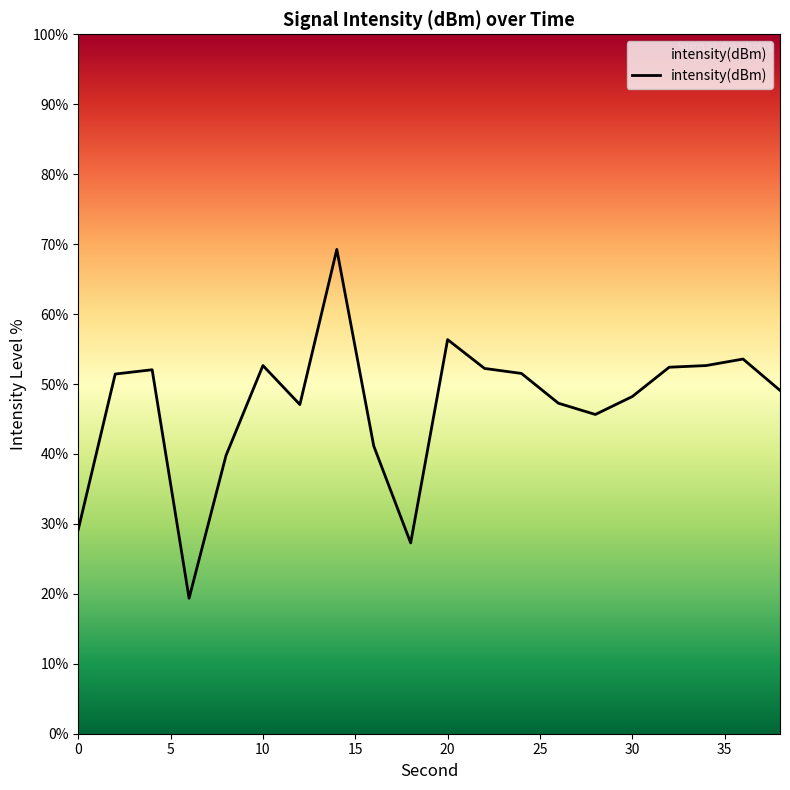

What is the greatest value displayed?

69.2